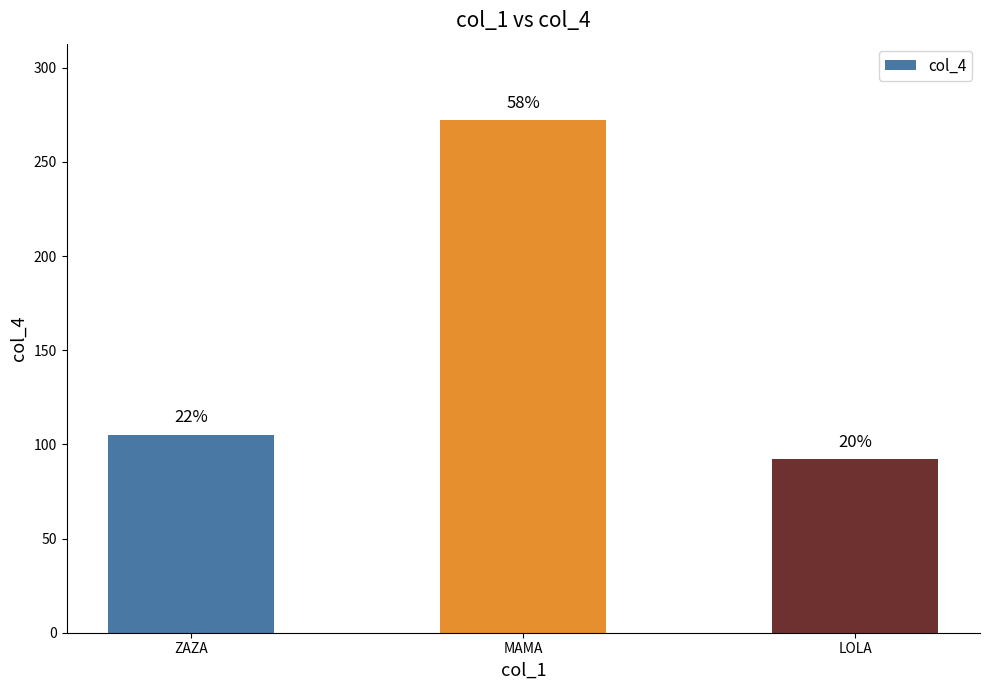

Does the chart contain any negative values?

No